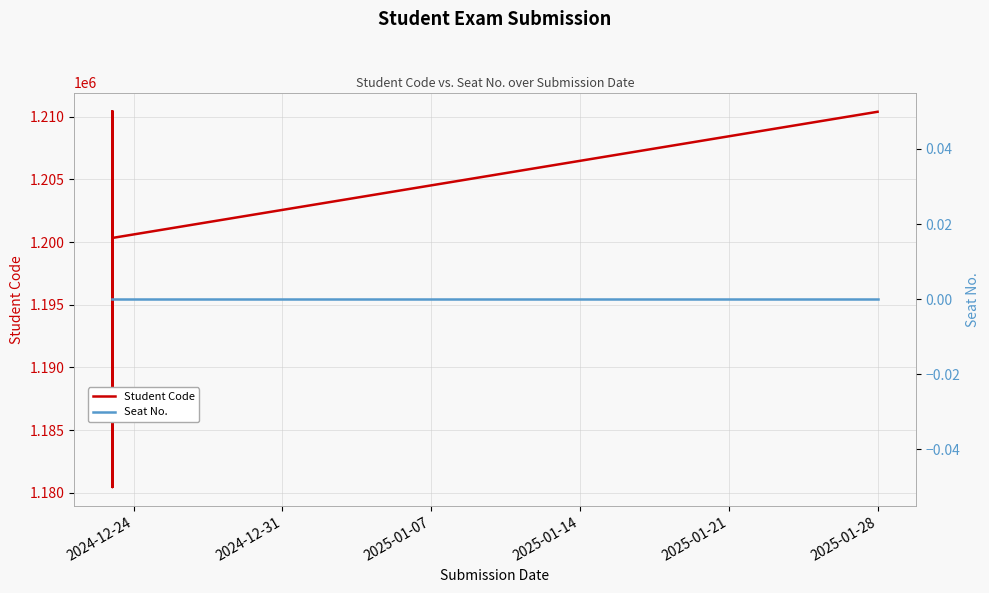

True or false: Student Code has more than 1 points higher than both neighbors.

True